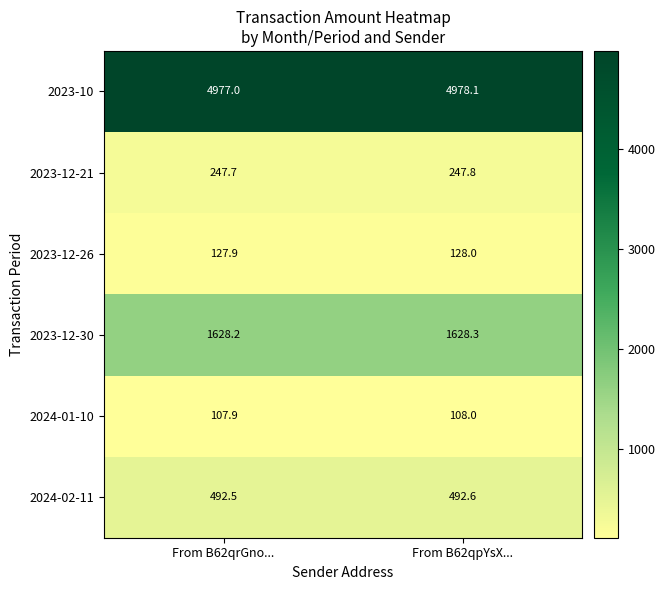

The 2023-12-30 series shows 1117.0 at From B62qrGno.... True or false?

False